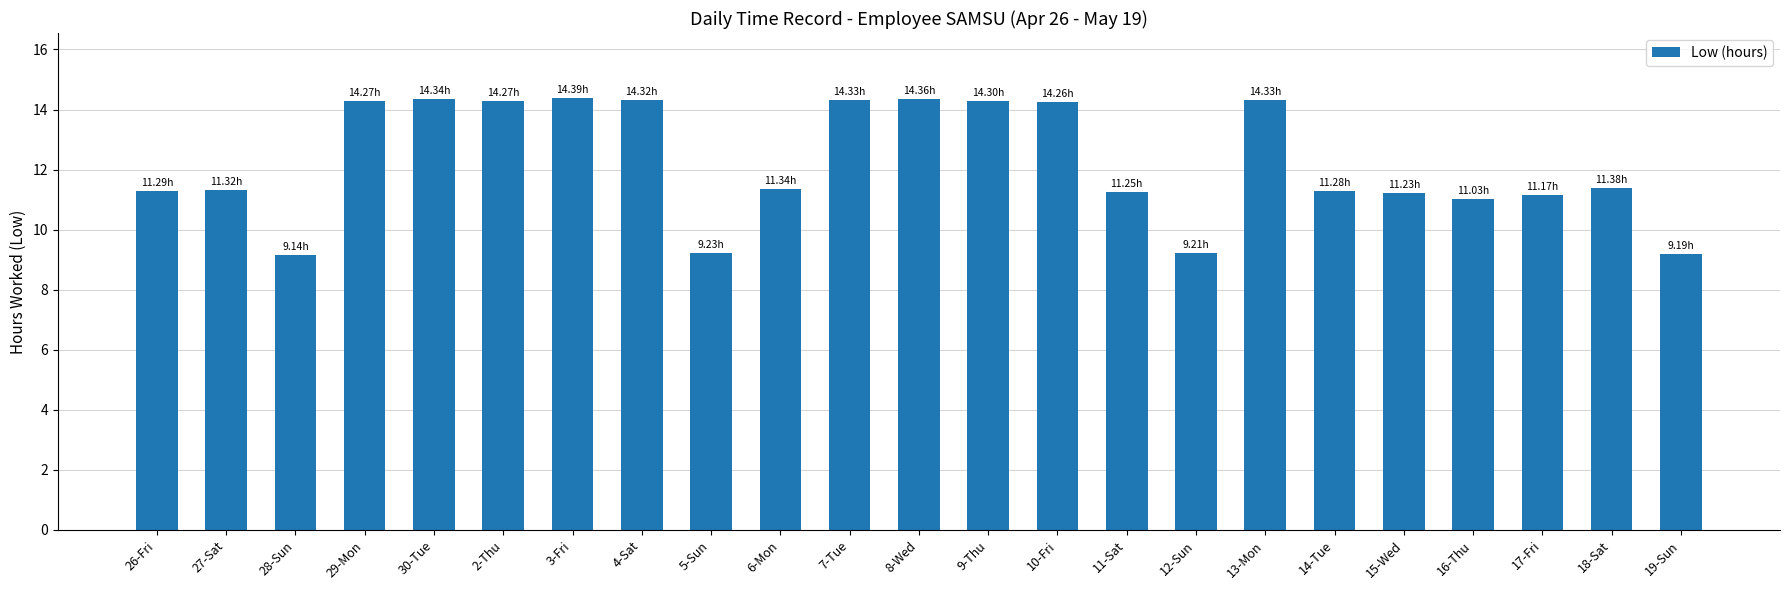

What is the difference between the second highest and minimum values?

5.2